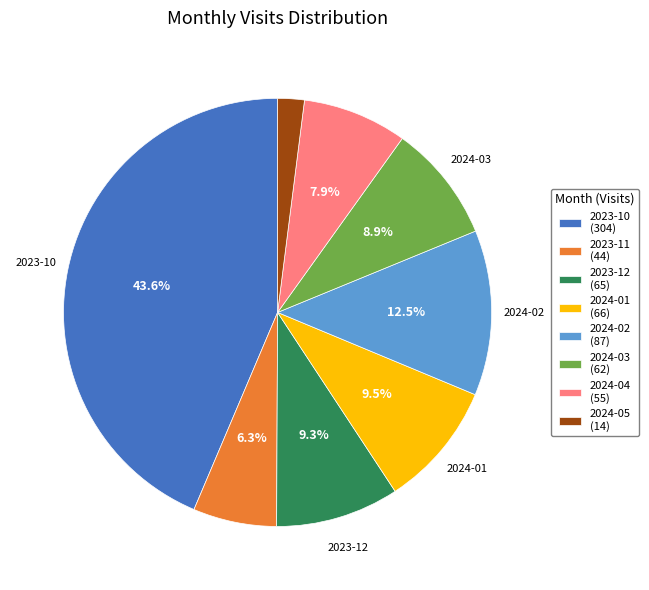

To the nearest percent, what is the difference between the largest and smallest slice percentages?

42%